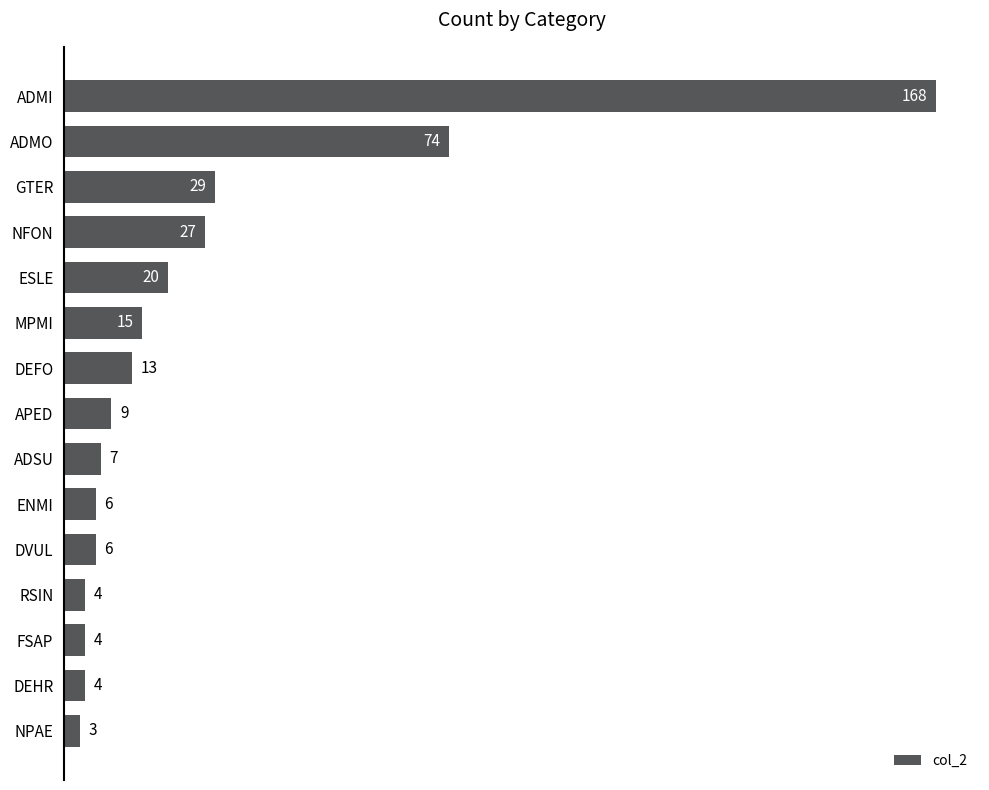

What is the change in value from DEHR to ADMI?

+164